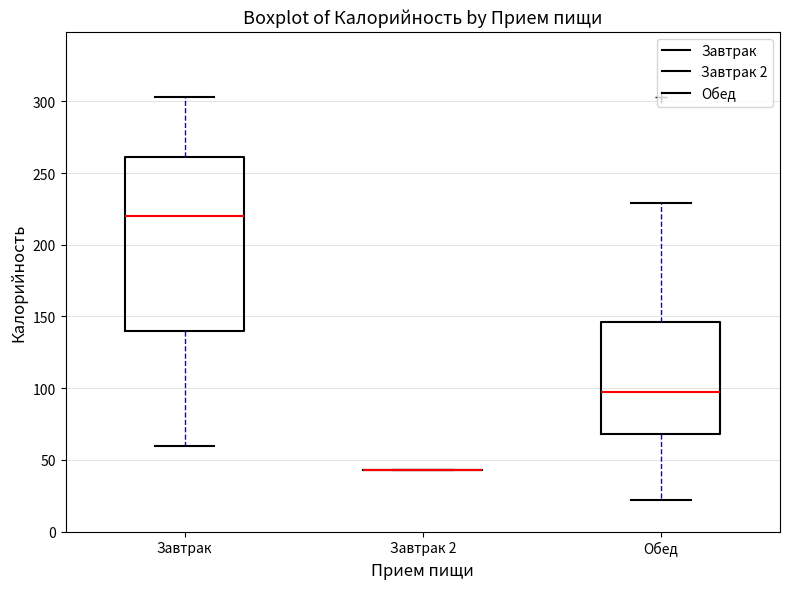

Comparing the boxes themselves (not the whiskers), which one is the tallest?

Завтрак